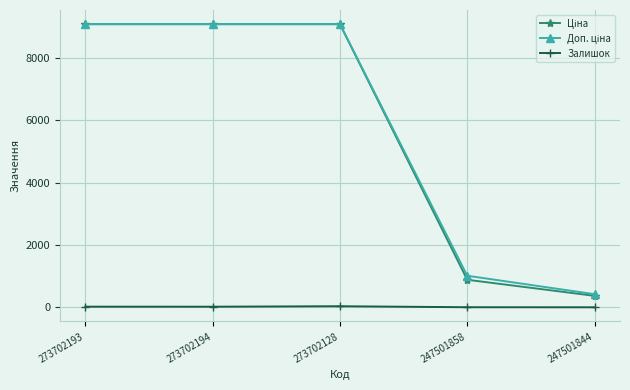

What is the greatest value displayed?

9092.0